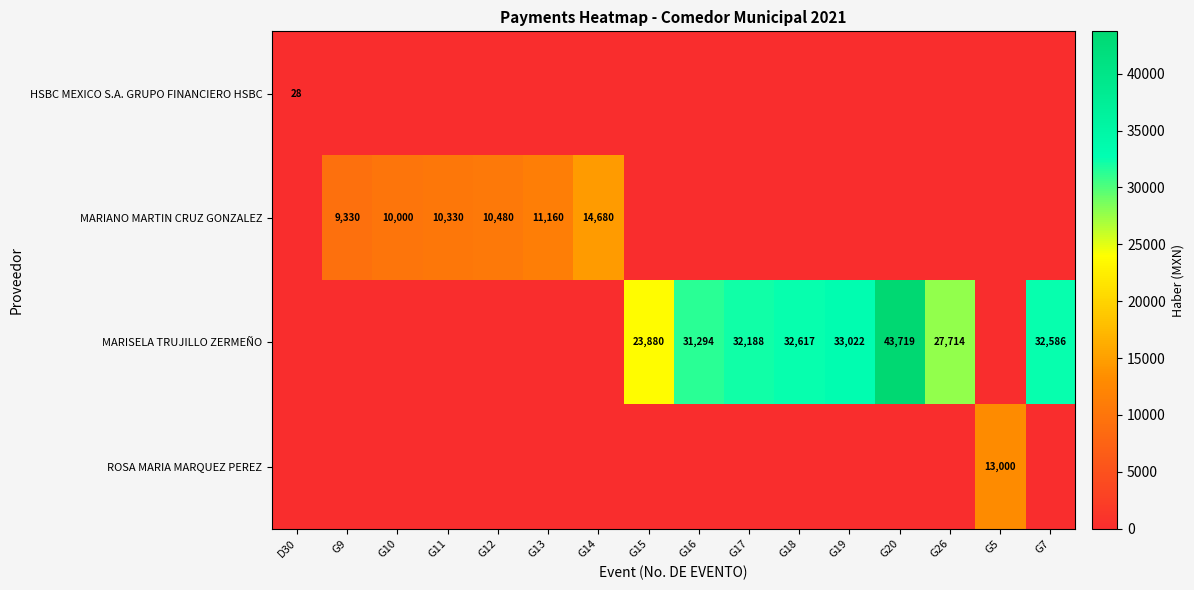

What is the difference between the MARIANO MARTIN CRUZ GONZALEZ values at G13 and G11?

830